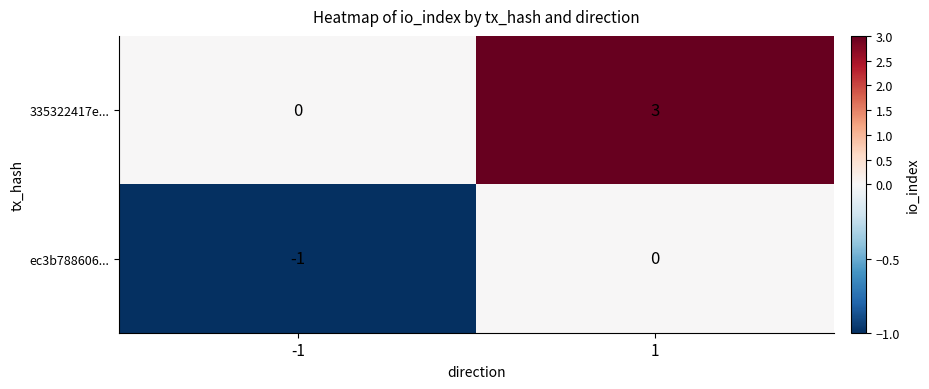

What is the difference between the highest and lowest values at -1?

1